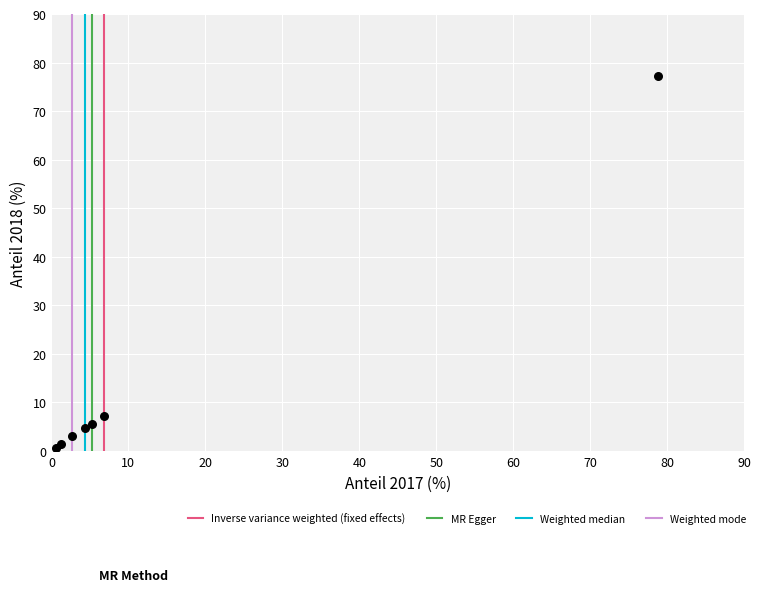

What Y value in the scatter plot is closest to 38?

7.2